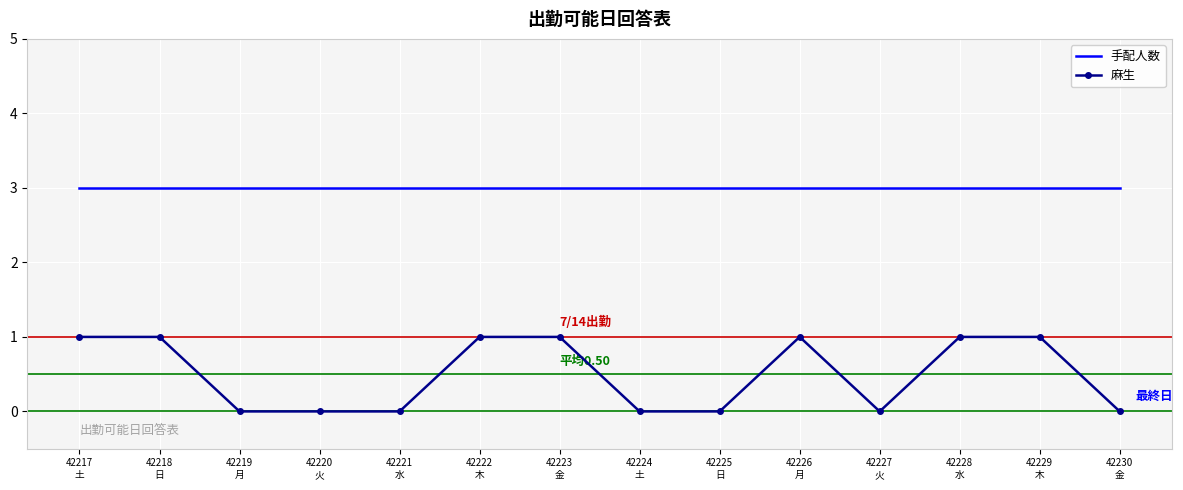

List the series in order of their overall mean, highest first.

手配人数, 麻生